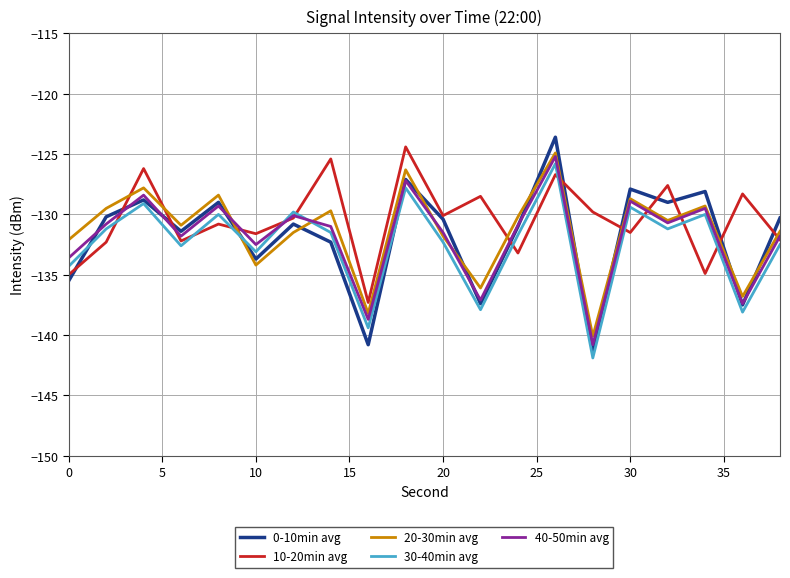

Which series has the widest spread of values?

0-10min avg